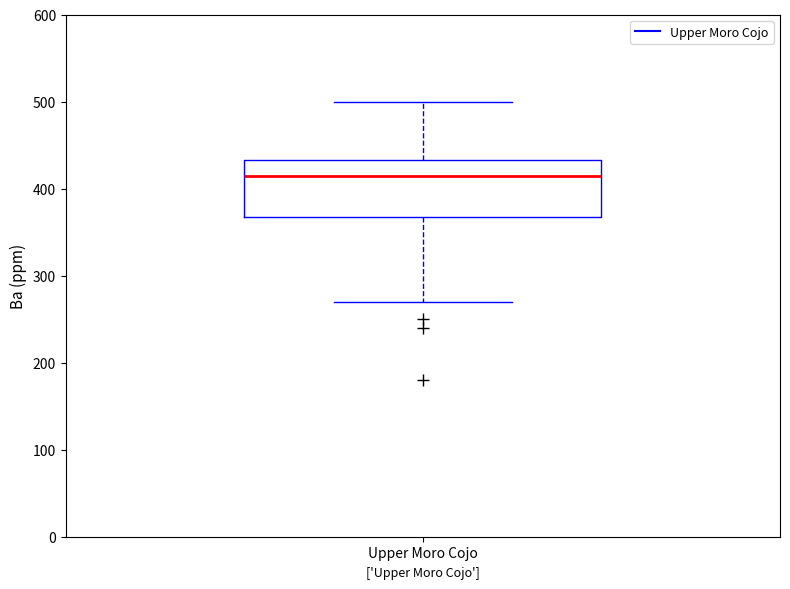

Transcribe this box plot: give where the median line is, the range the box spans, and where the two whiskers end, as read against the y-axis. The values are not printed on the chart, so give them approximately, as read against the axis.

median 420, box 370 to 430, whiskers 270 to 500